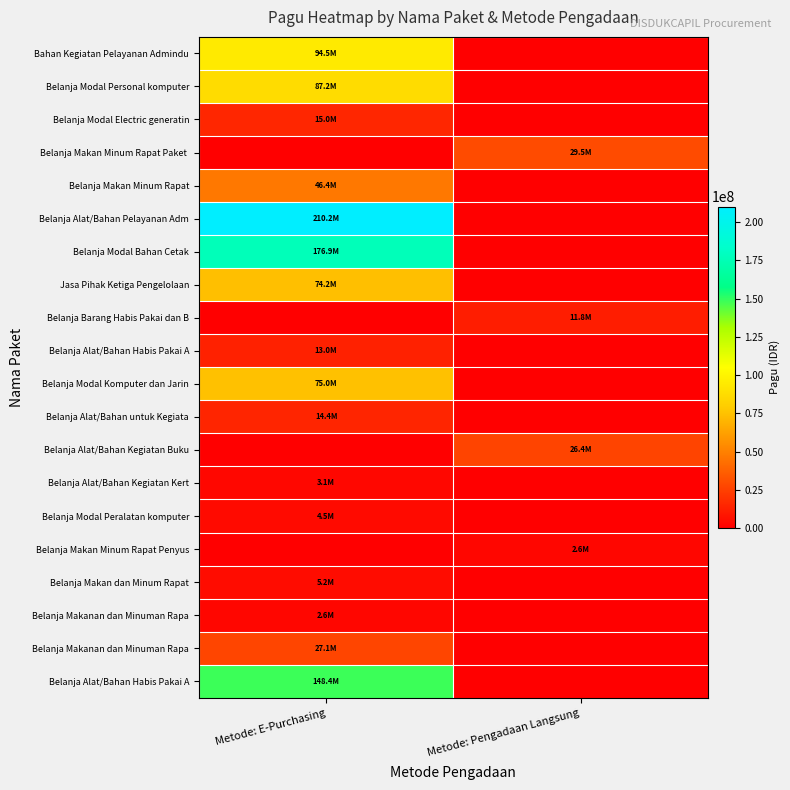

What is the total value across all series at Metode: Pengadaan Langsung?

70312000